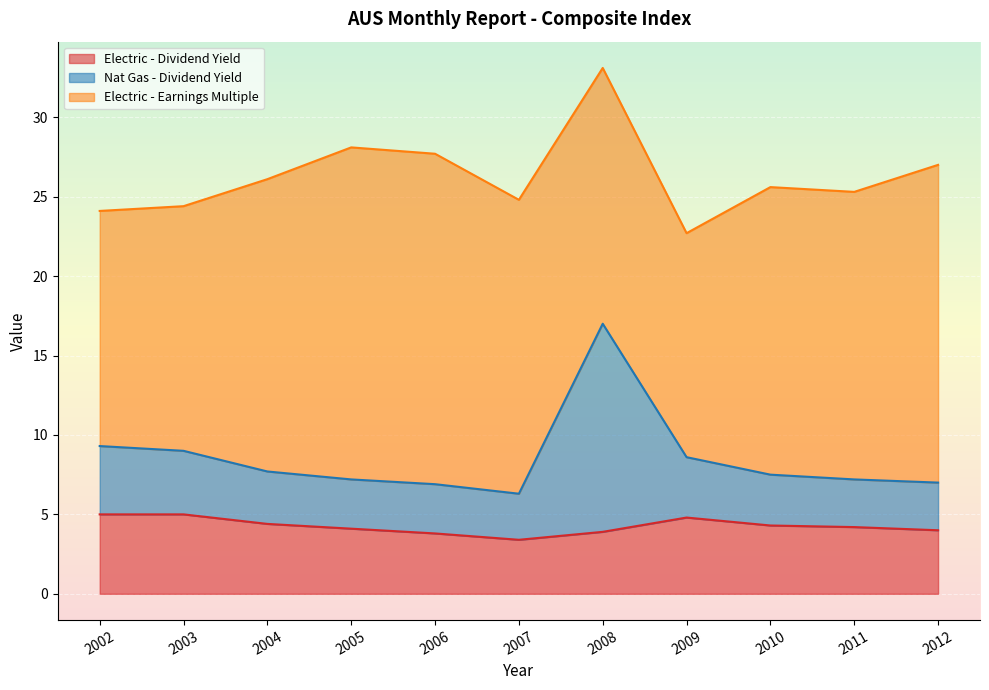

Which series has the largest range (max minus min)?

Nat Gas - Dividend Yield